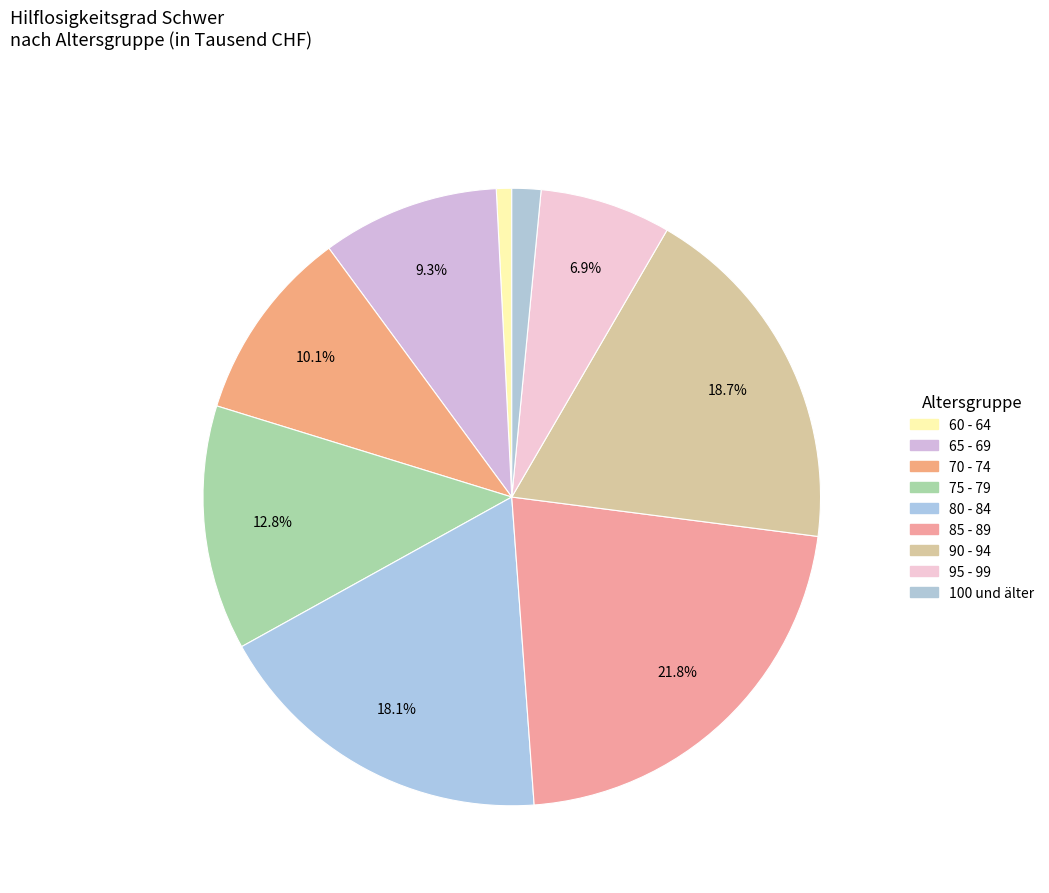

Is it true that 75 - 79 is 21% of the pie?

False